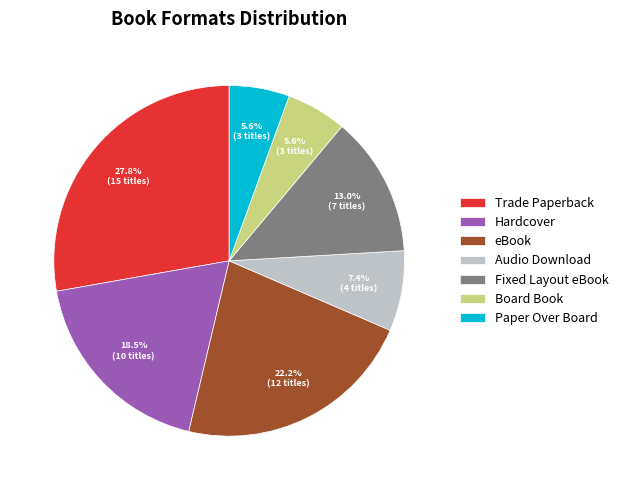

To the nearest percent, what is the difference between the Audio Download and Board Book slice percentages?

2%